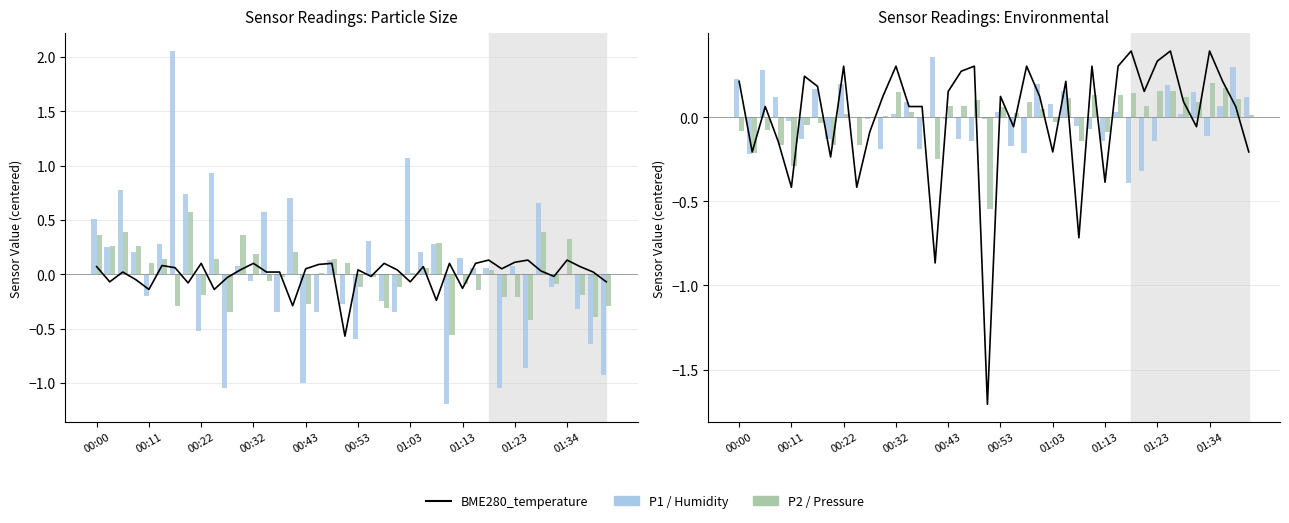

Does the chart contain any negative values?

Yes